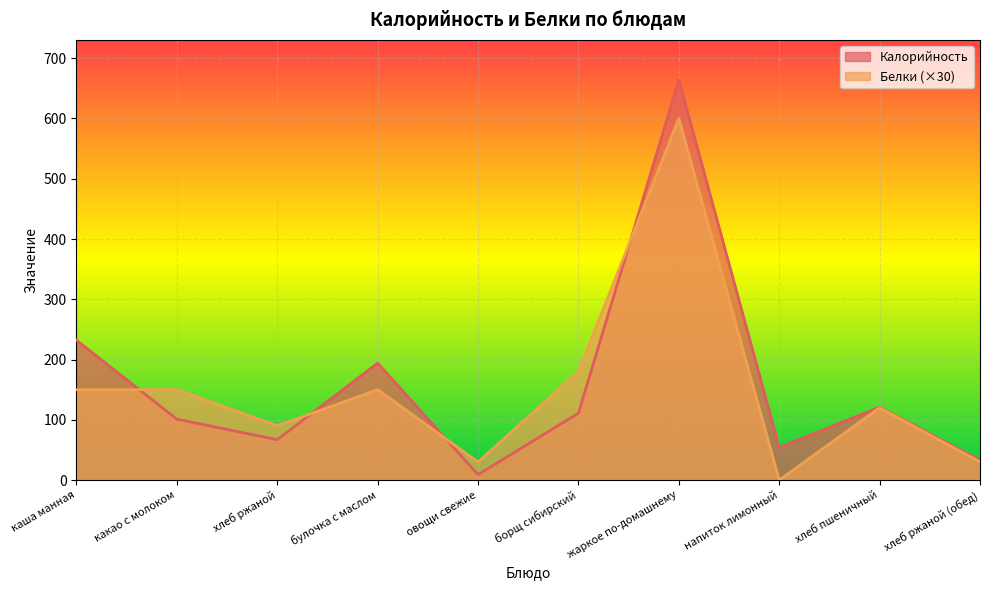

Which series has the largest total across all categories?

Калорийность